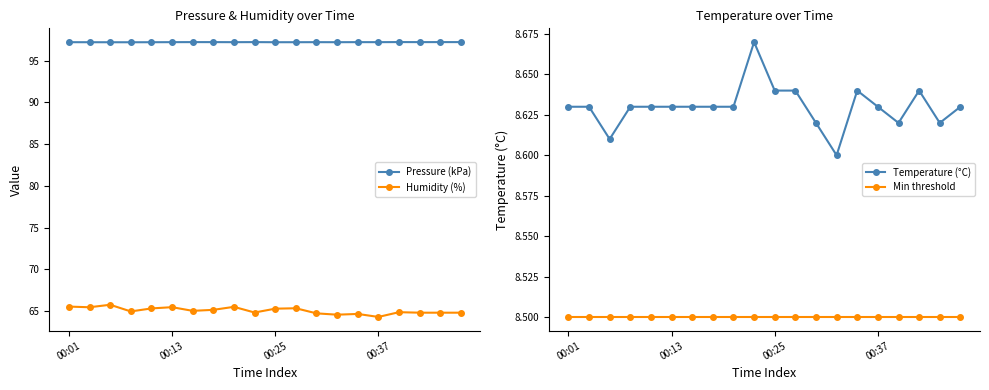

Which category has the highest value in the Min threshold series?

00:01